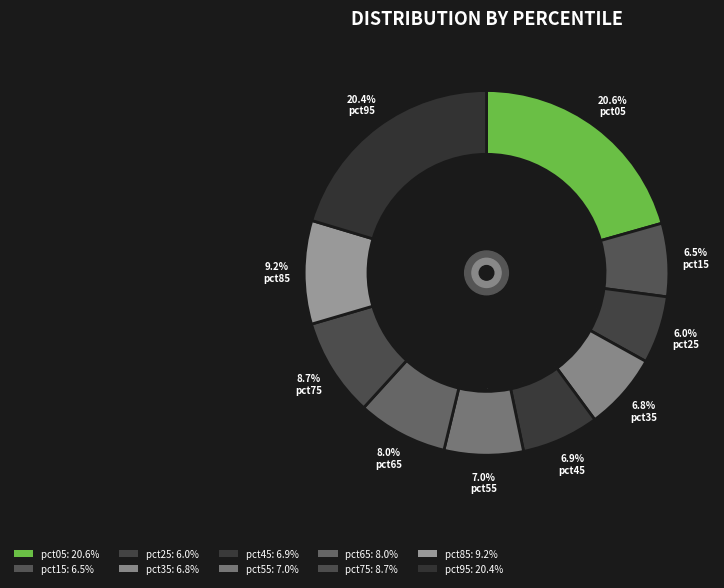

Count the number of slices in the pie.

10